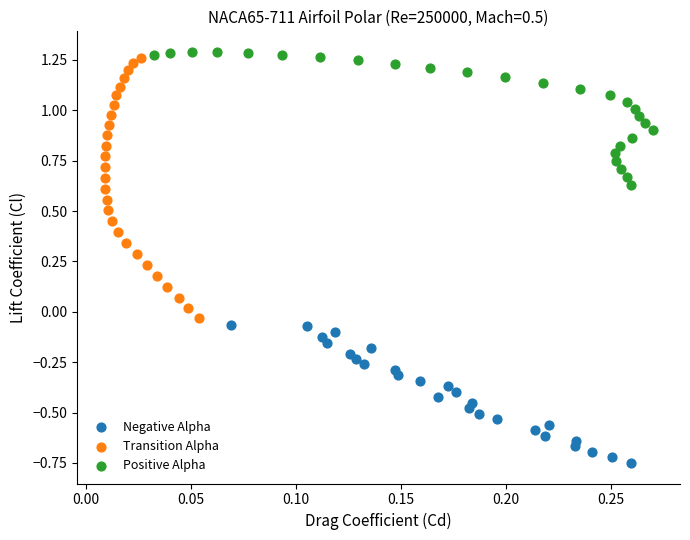

Which series contains the lowest Y value?

Negative Alpha